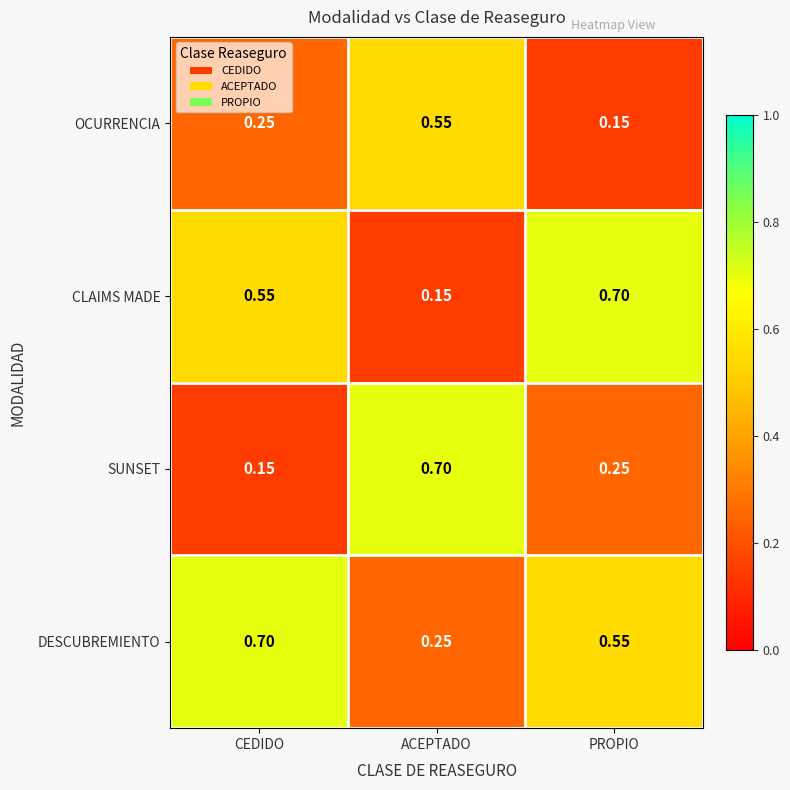

Rank the series by their average value, from highest to lowest.

DESCUBREMIENTO, CLAIMS MADE, SUNSET, OCURRENCIA